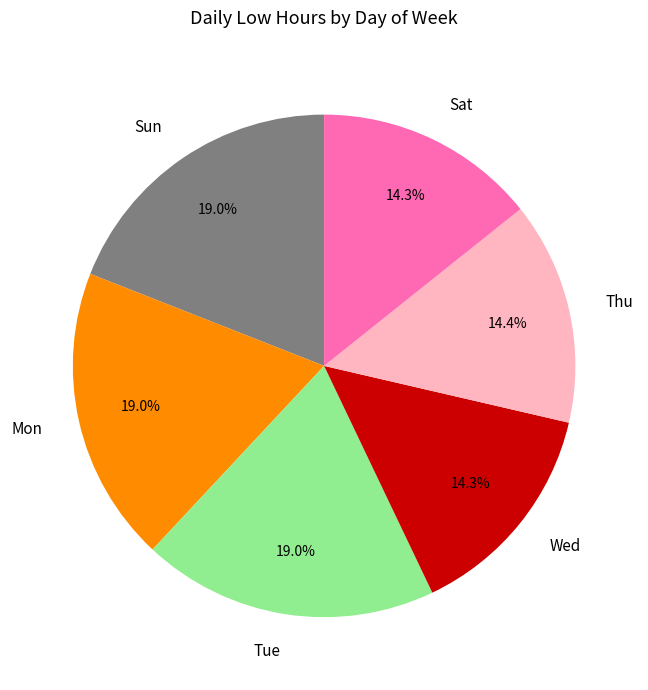

Combined, do Sat and Sun account for over 50%?

No